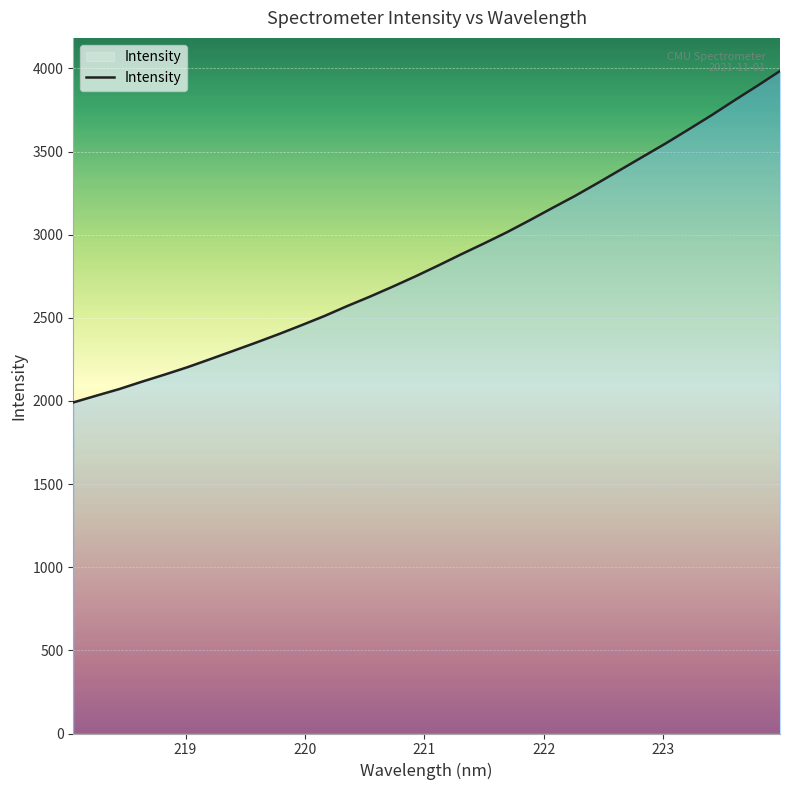

What is the greatest value displayed?

3984.0